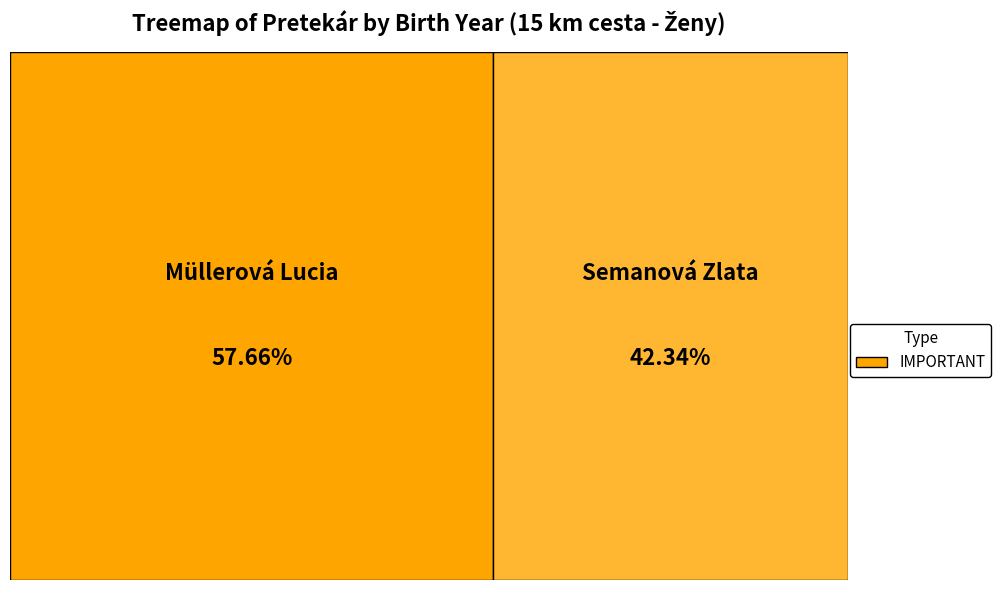

The Müllerová Lucia slice represents 51% of the pie. True or false?

False